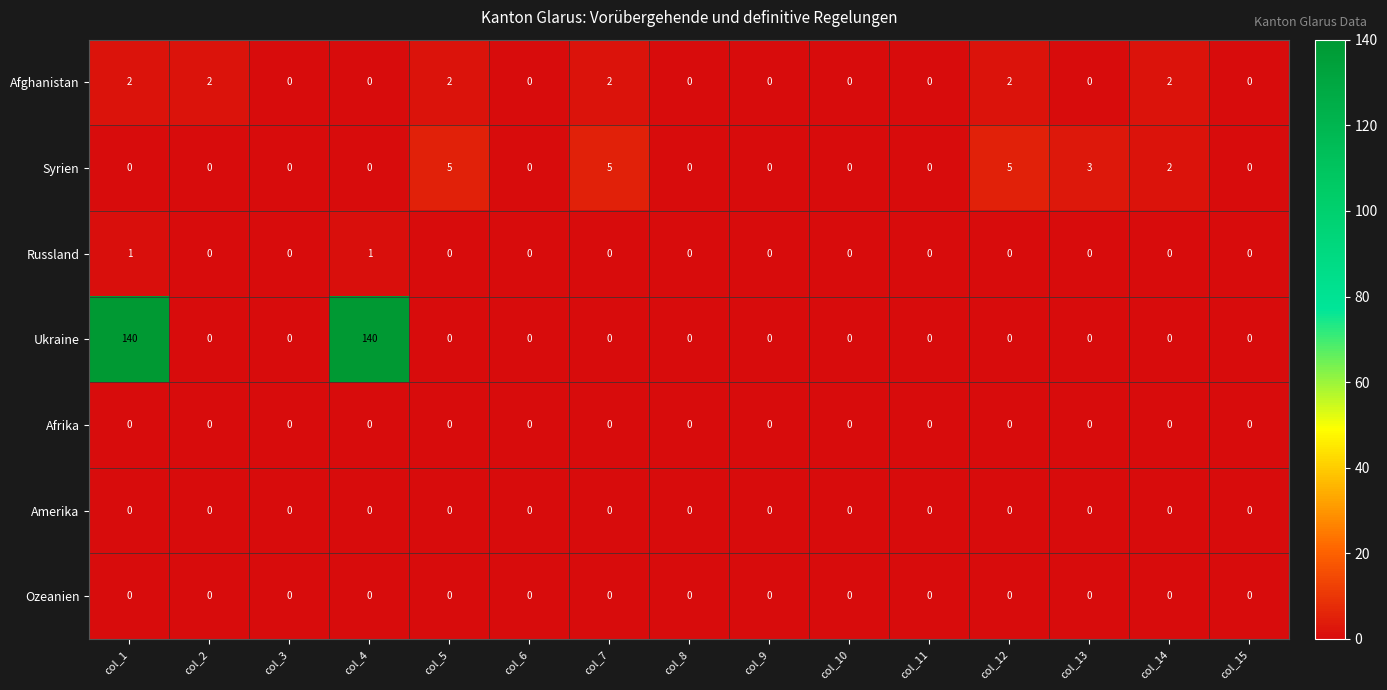

What is the difference between the maximum and minimum values in the Ukraine series?

140